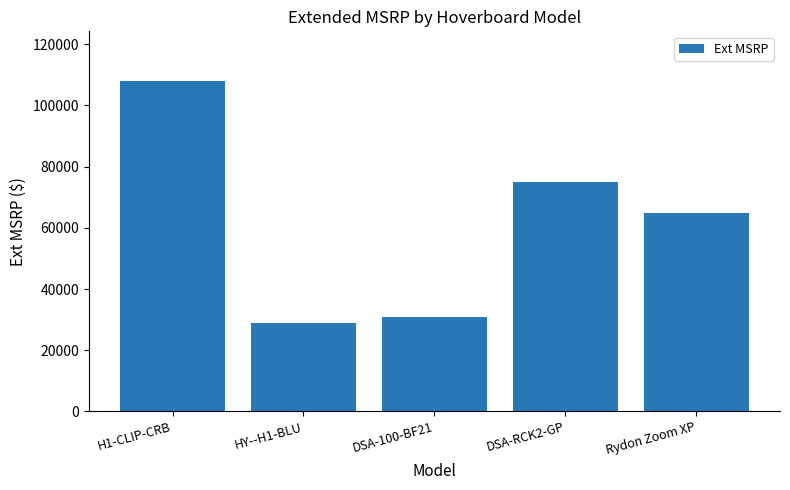

Does the chart contain any negative values?

No